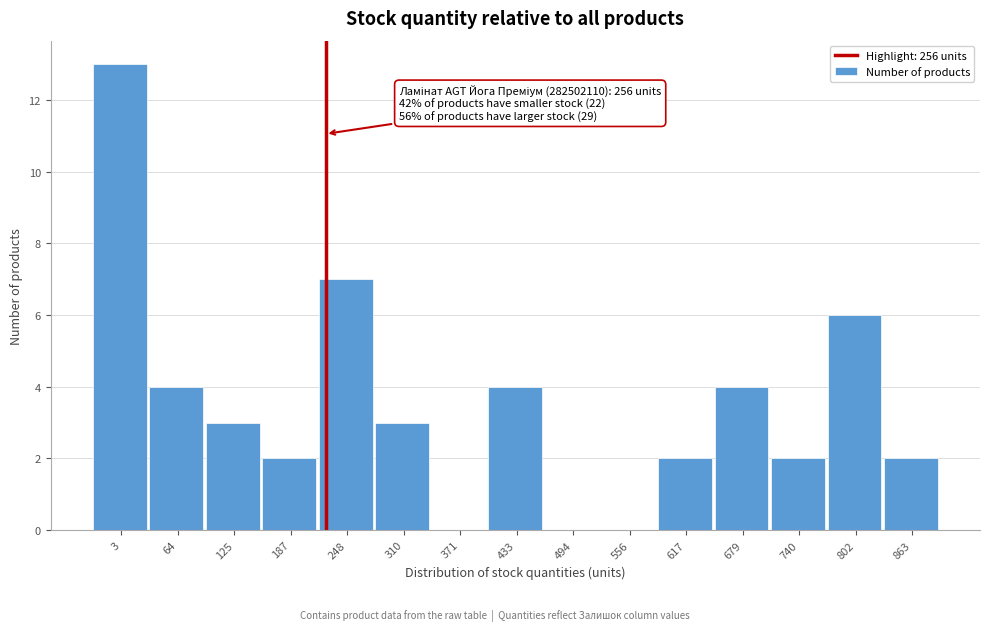

Is it true that the value at 556 is 0?

True